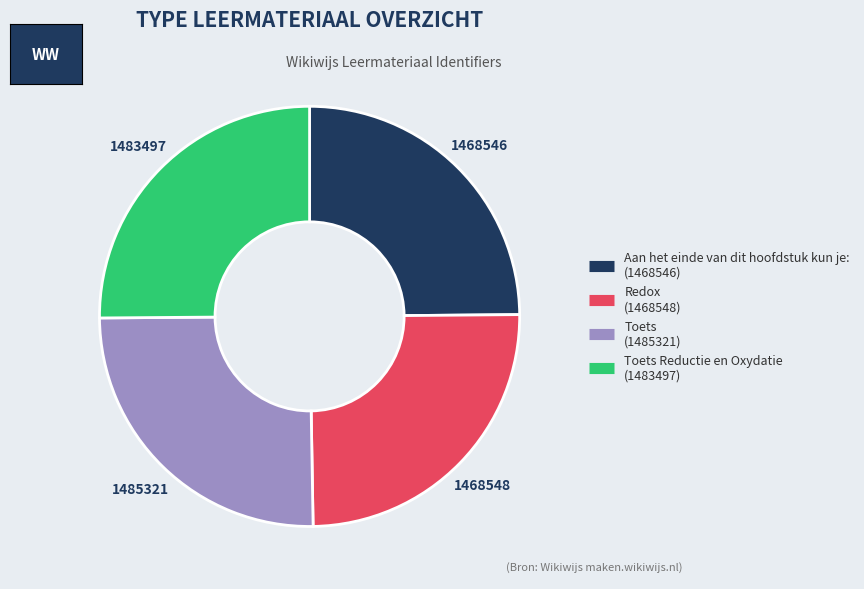

How many slices are in this pie chart?

4